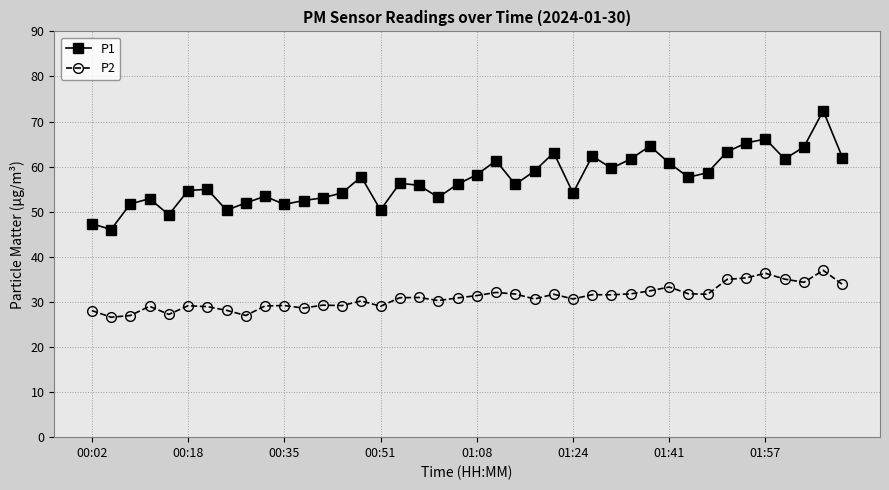

True or false: P1 and P2 intersect in this chart.

False